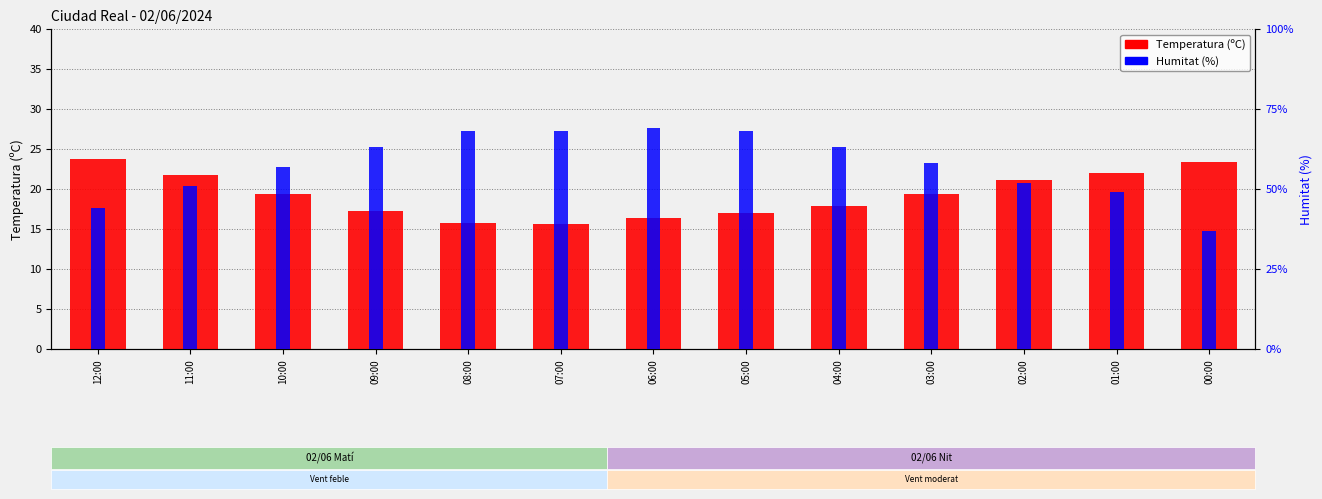

What is the approximate value of Humitat (%) at 02:00?

52.0